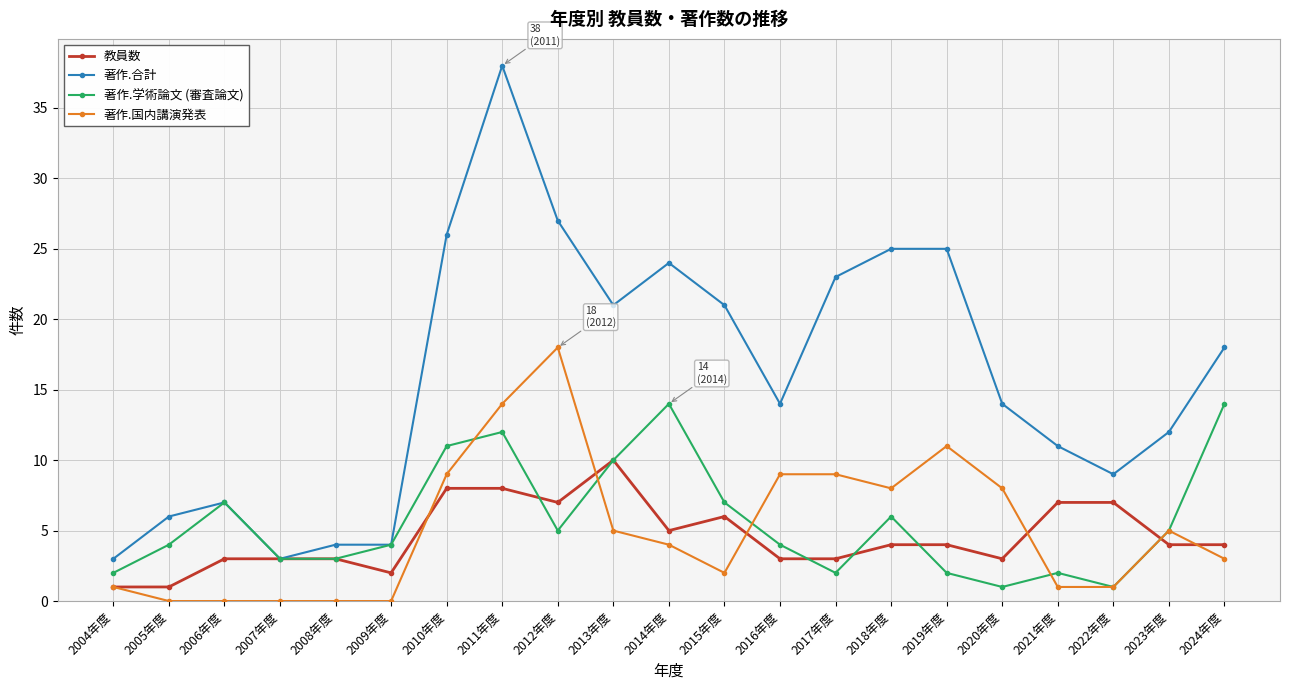

True or false: 教員数 and 著作.学術論文 (審査論文) intersect in this chart.

True